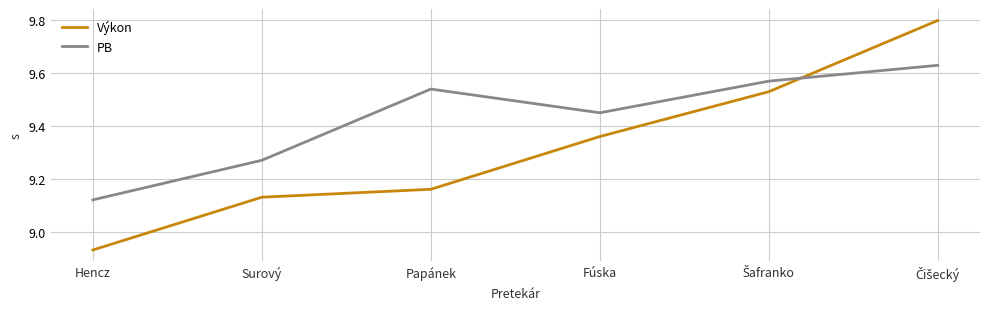

At which label is PB closest to 9?

Hencz